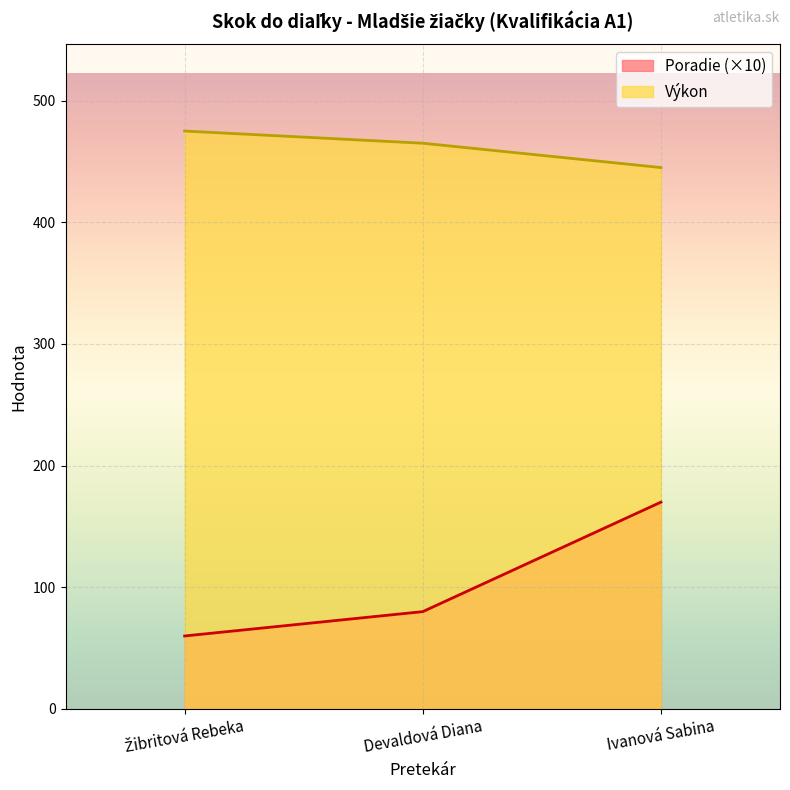

At how many categories does at least one series exceed 426?

3